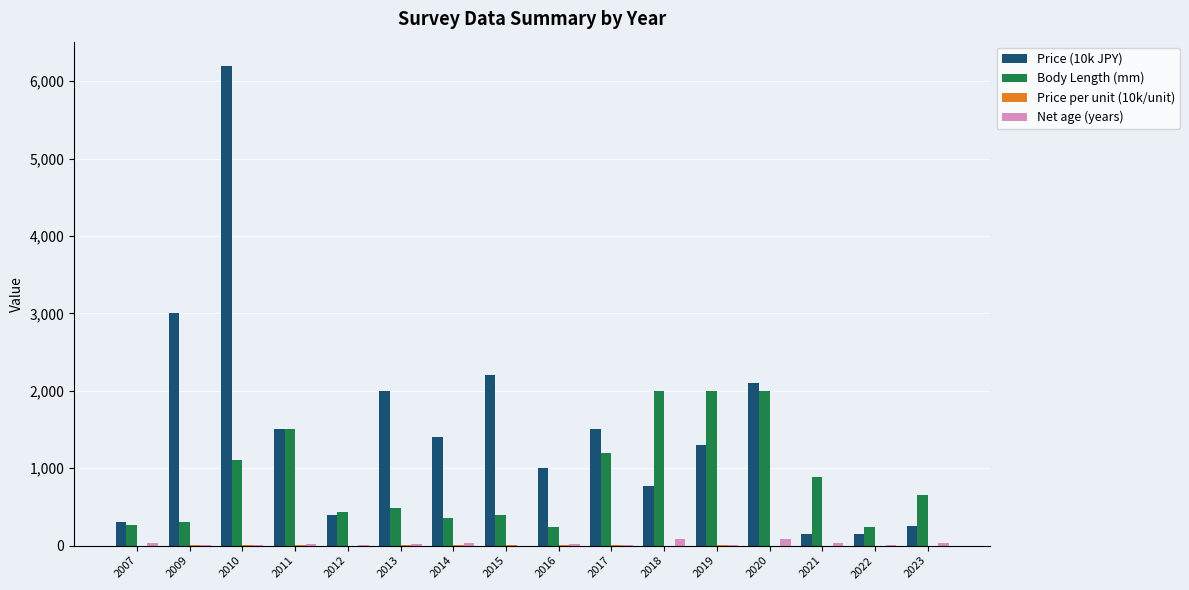

What is the average value of the Body Length (mm) series?

880.0